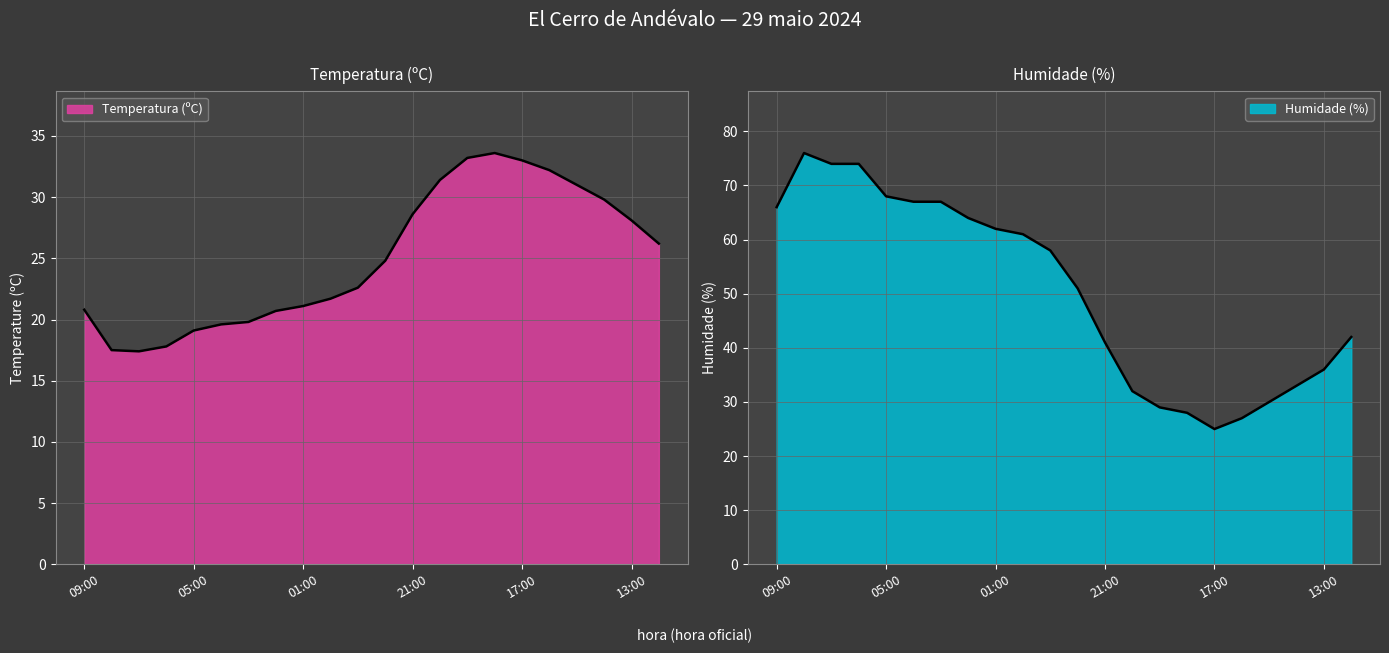

Where does the Temperatura (ºC) series first go above 24?

22:00